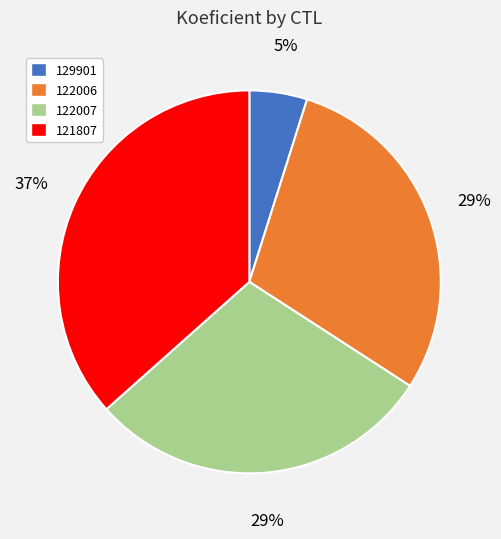

To the nearest percent, what portion does 129901 represent?

5%